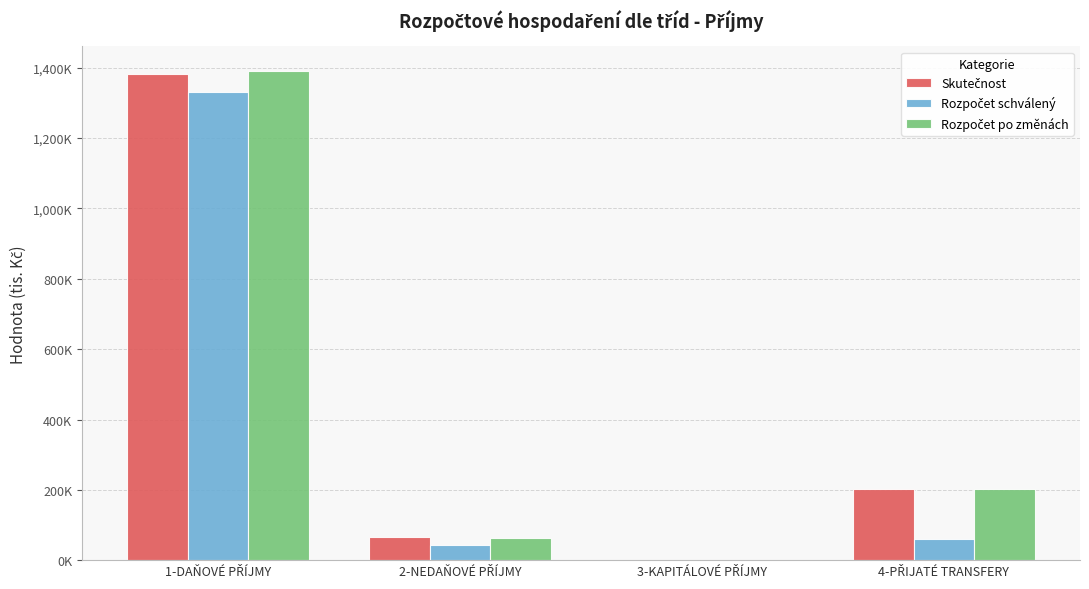

The value of Skutečnost at 4-PŘIJATÉ TRANSFERY is 300422.2. True or false?

False